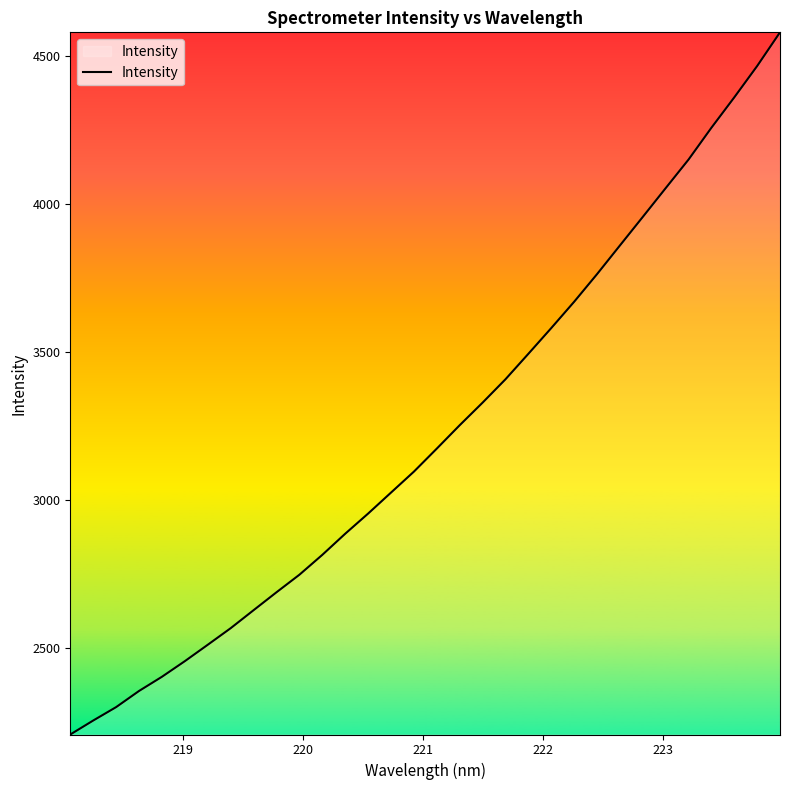

How many lines are shown in the chart?

1